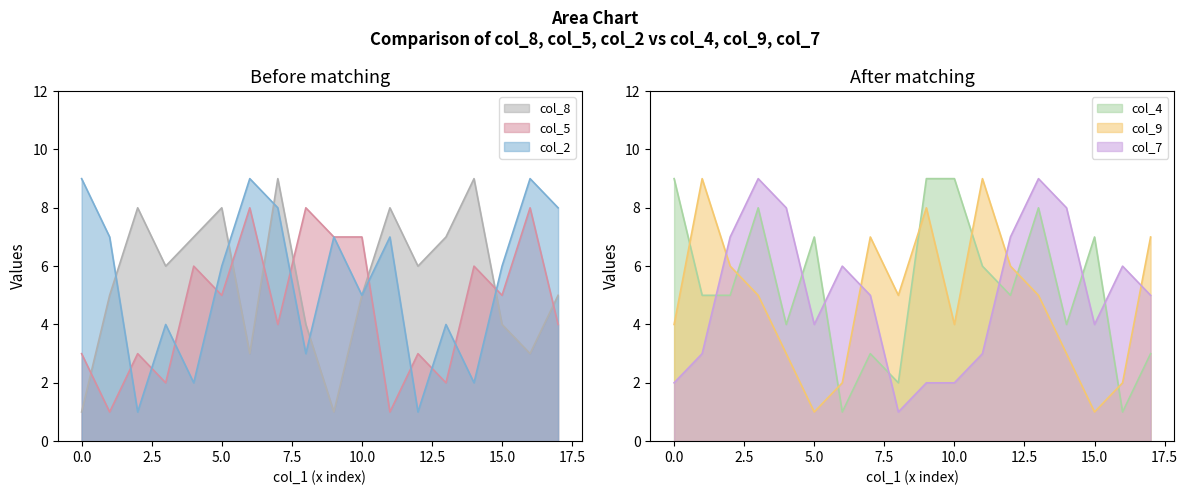

True or false: col_8 and col_9 intersect in this chart.

True